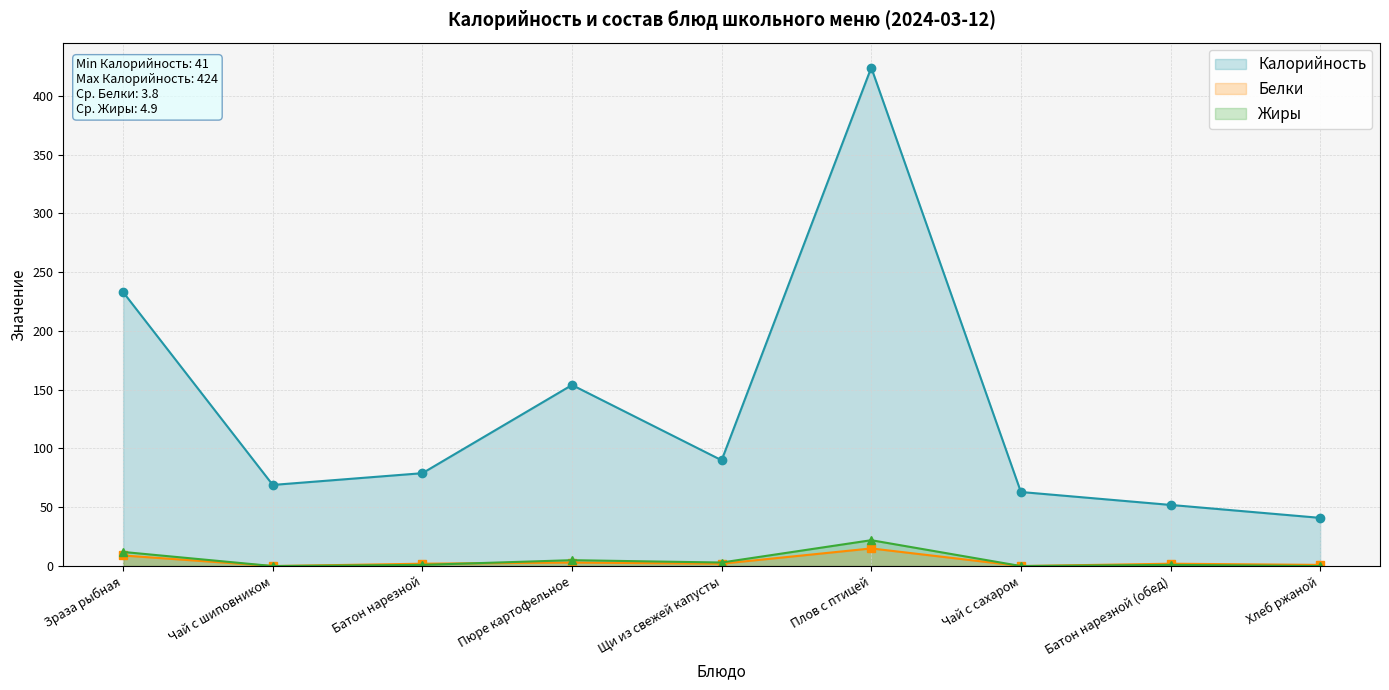

What is the total value across all series at Батон нарезной (обед)?

55